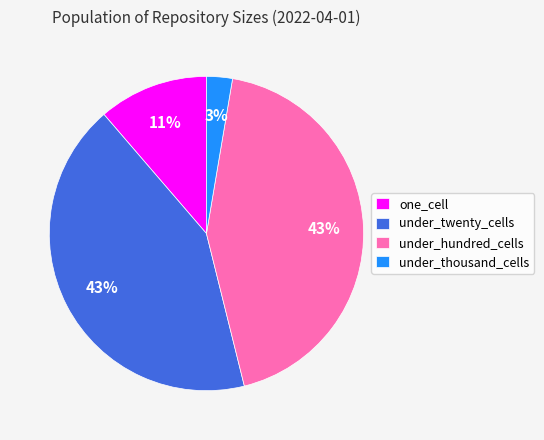

Combined, do one_cell and under_twenty_cells account for over 50%?

Yes